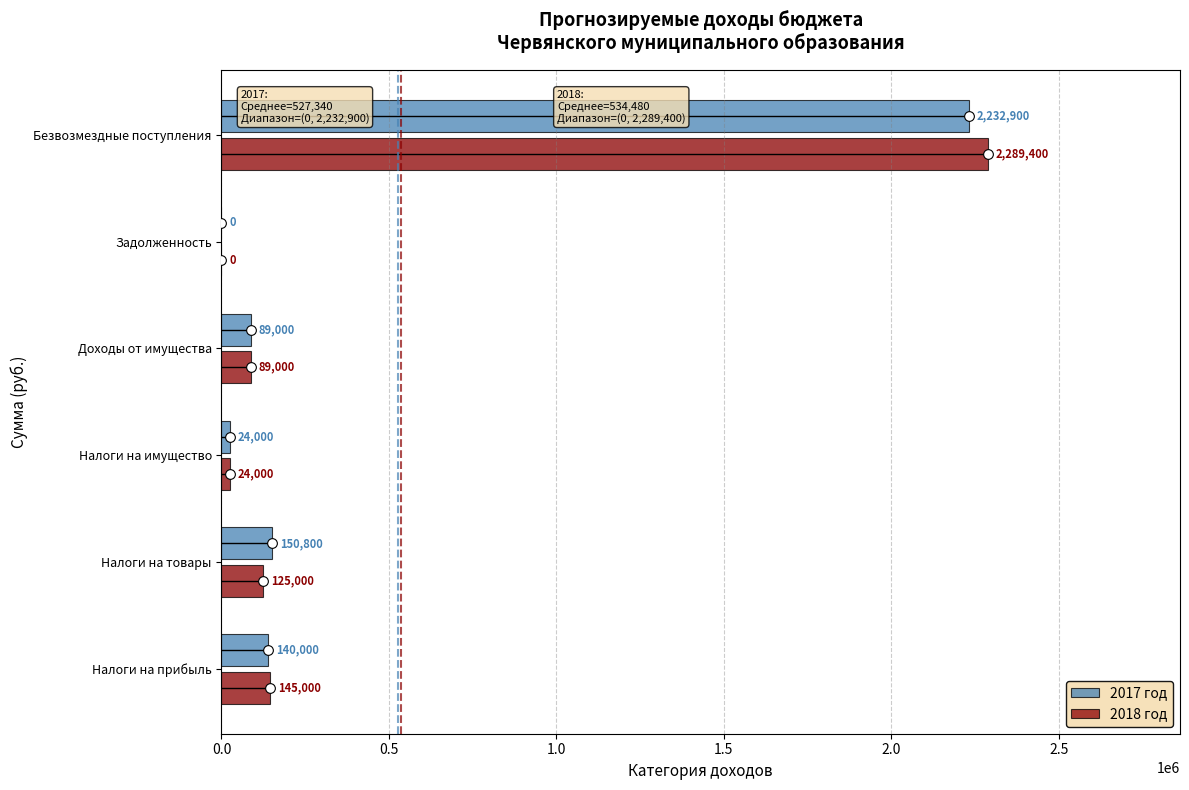

The 2017 год series shows 1041118 at Безвозмездные поступления. True or false?

False